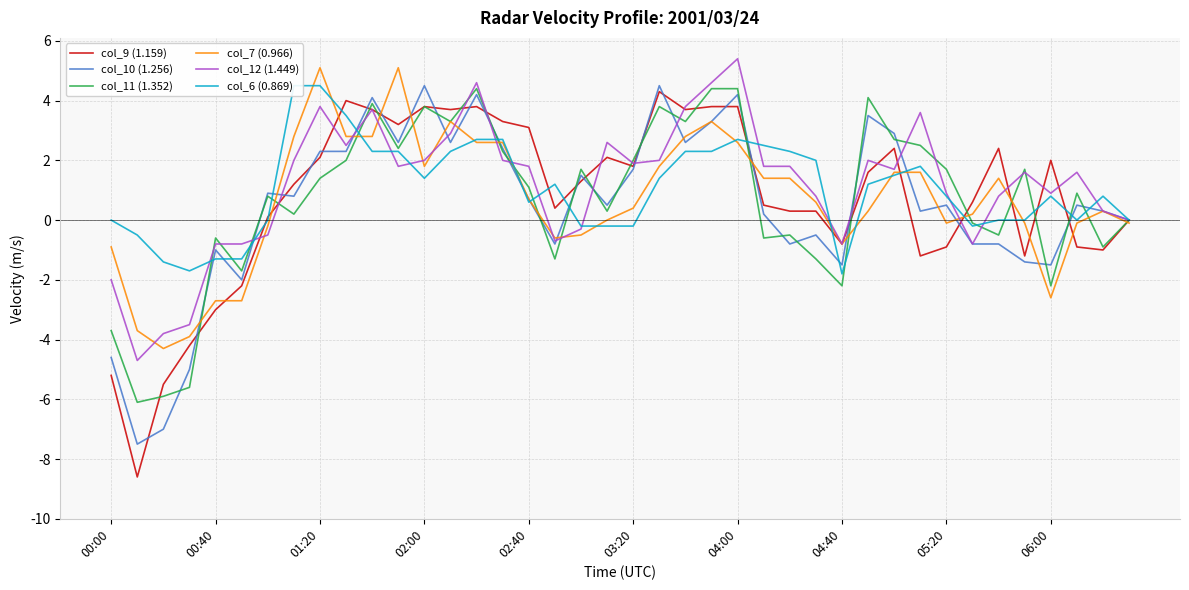

What is the value of the col_6 (0.869) point at the 39th from the left?

0.8